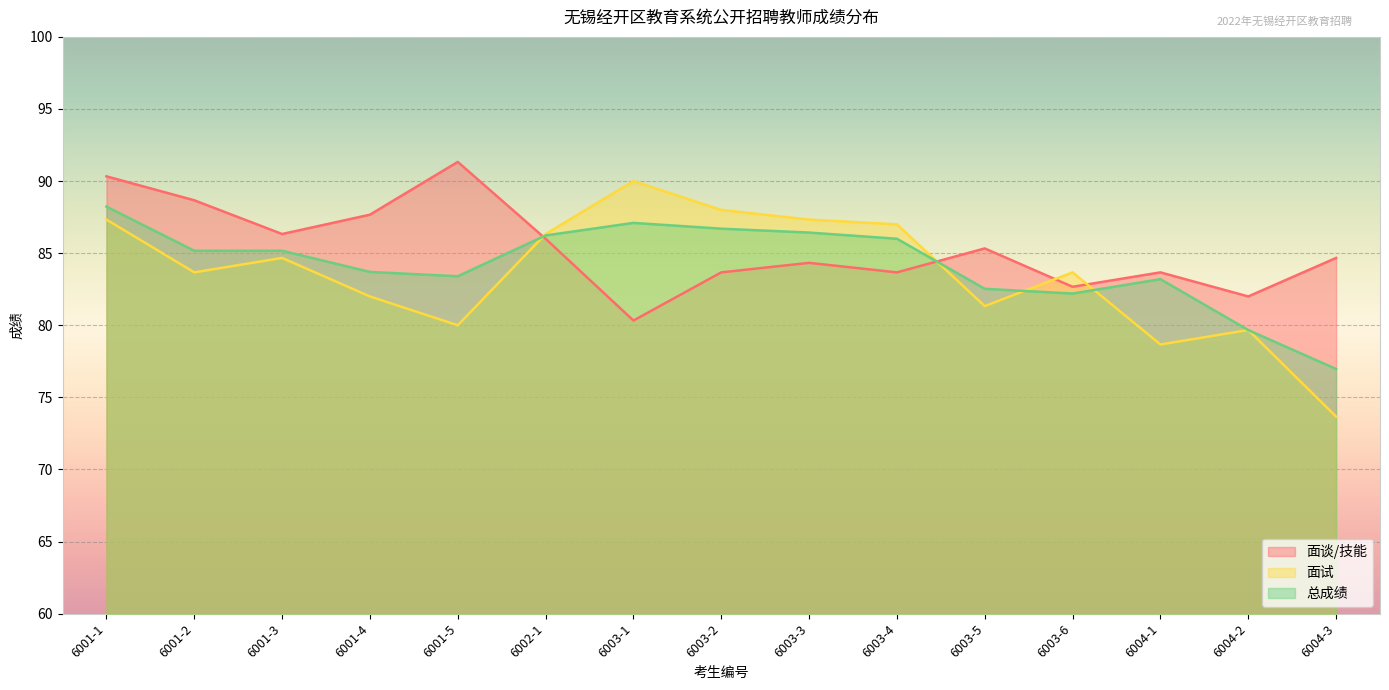

Which has a higher value, 6003-1 or 6002-1?

6002-1